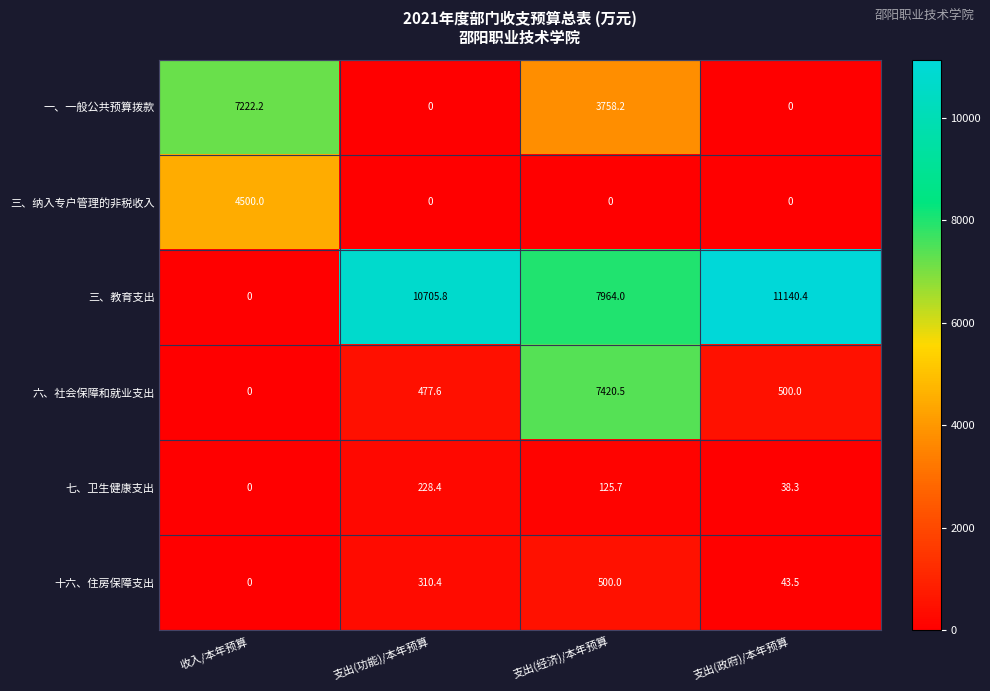

Rank the categories by 十六、住房保障支出 value from lowest to highest.

收入/本年预算, 支出(政府)/本年预算, 支出(功能)/本年预算, 支出(经济)/本年预算